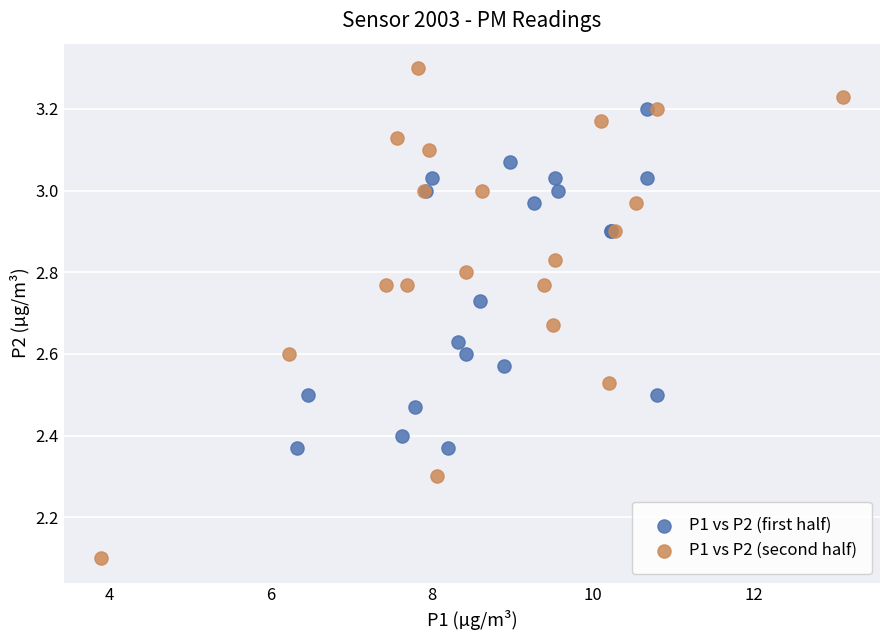

Which series contains the lowest Y value?

P1 vs P2 (second half)